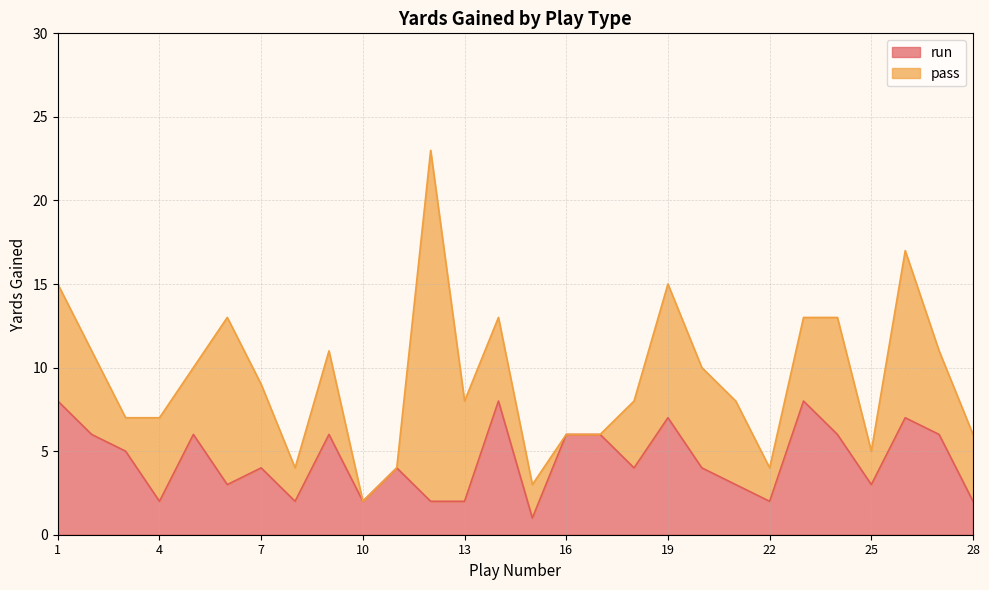

What is the difference between the maximum and second lowest values?

6